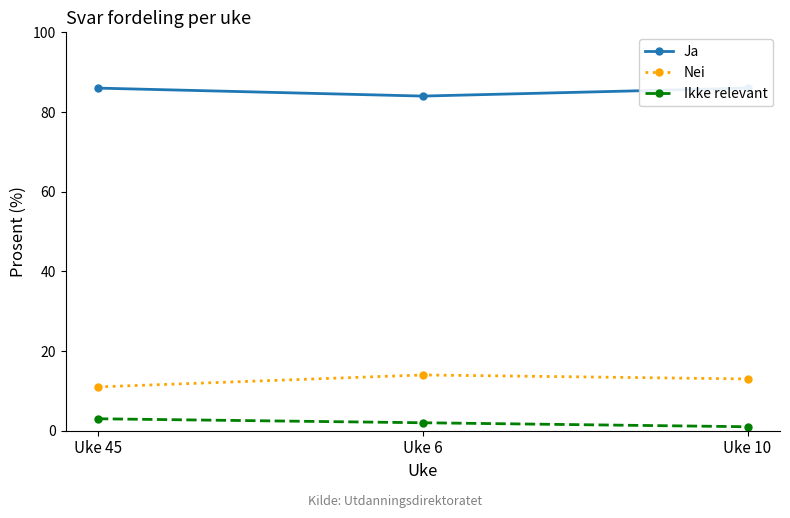

Reading left to right, what are all the values shown in this chart?

Ja: Uke 45=86	Uke 6=84	Uke 10=86
Nei: Uke 45=11	Uke 6=14	Uke 10=13
Ikke relevant: Uke 45=3	Uke 6=2	Uke 10=1